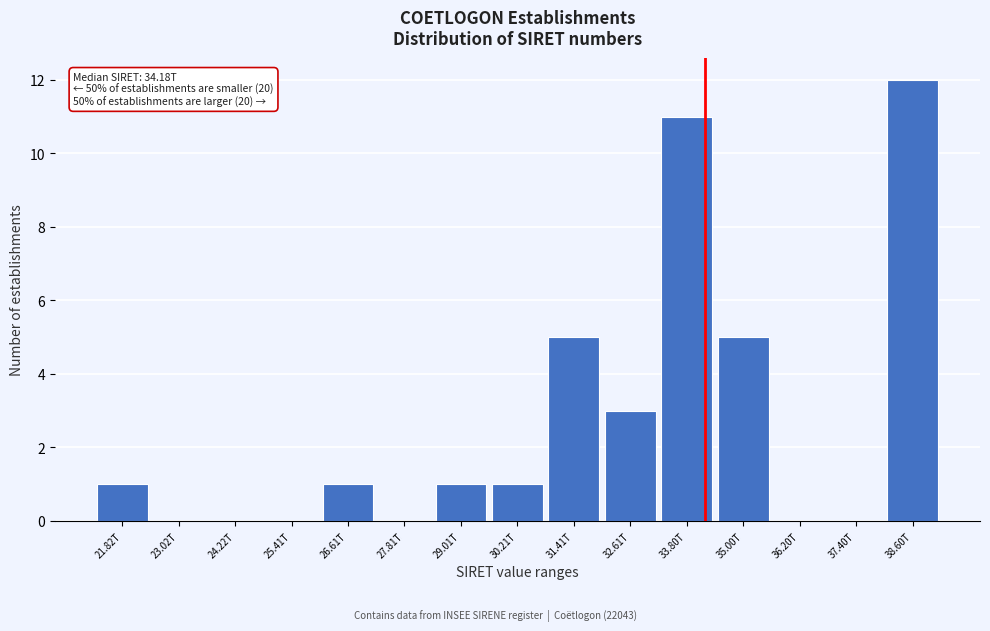

Reading left to right, transcribe all the data shown in this chart.

21.82T=1	23.02T=0	24.22T=0	25.41T=0	26.61T=1	27.81T=0	29.01T=1	30.21T=1	31.41T=5	32.61T=3	33.80T=11	35.00T=5	36.20T=0	37.40T=0	38.60T=12